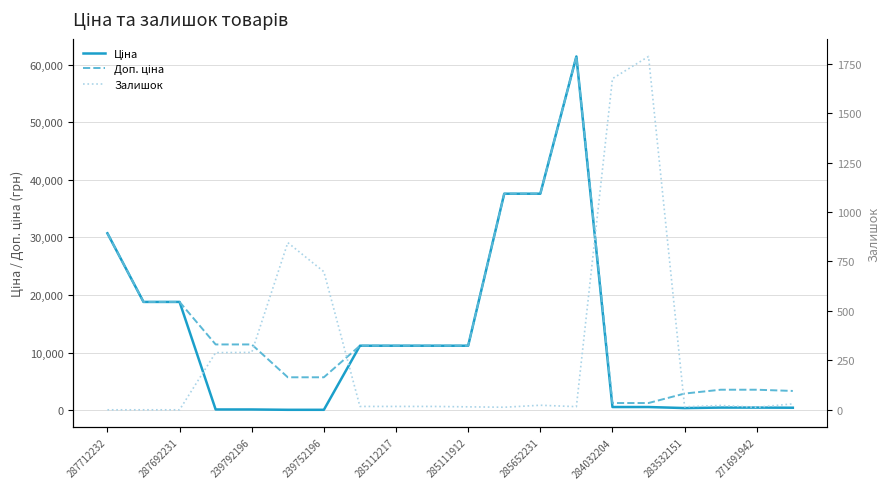

What is the total value across all series at 287712232?

61434.3